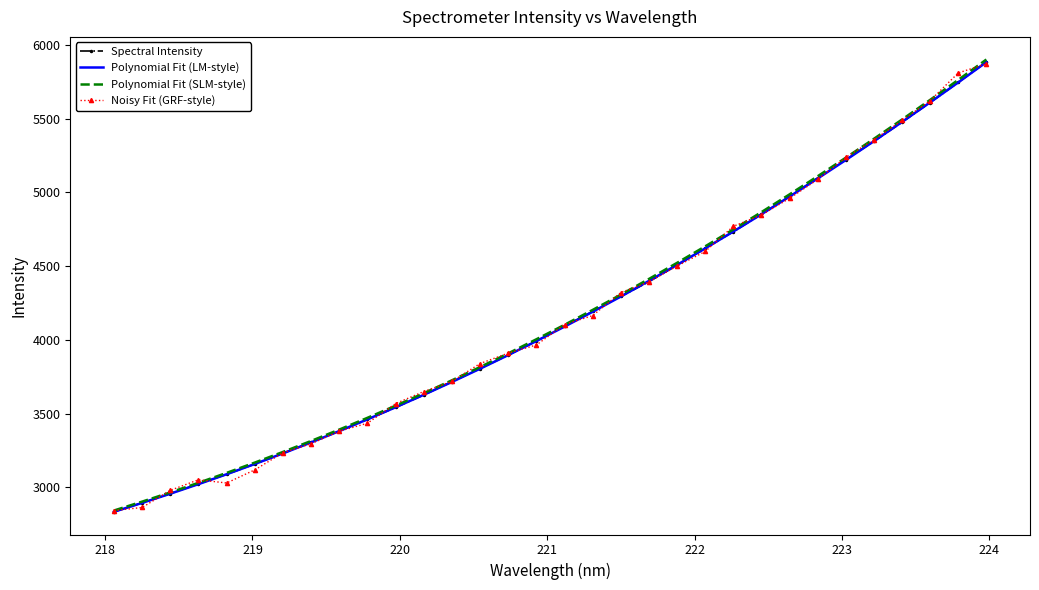

How many distinct data groups are displayed?

4